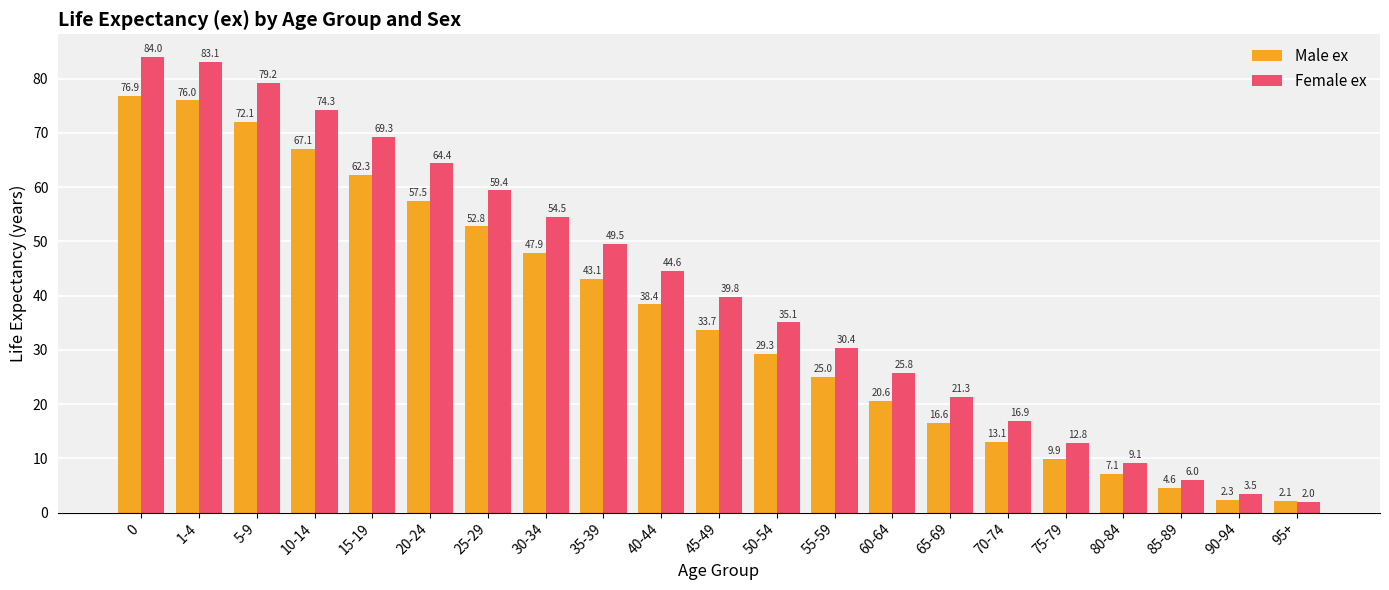

What value does the Female ex series have at 10-14?

74.3